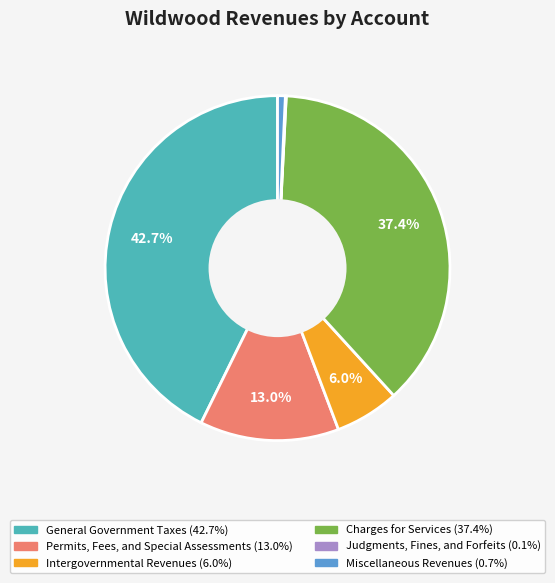

Which has a higher value, Permits, Fees, and Special Assessments or Intergovernmental Revenues?

Permits, Fees, and Special Assessments